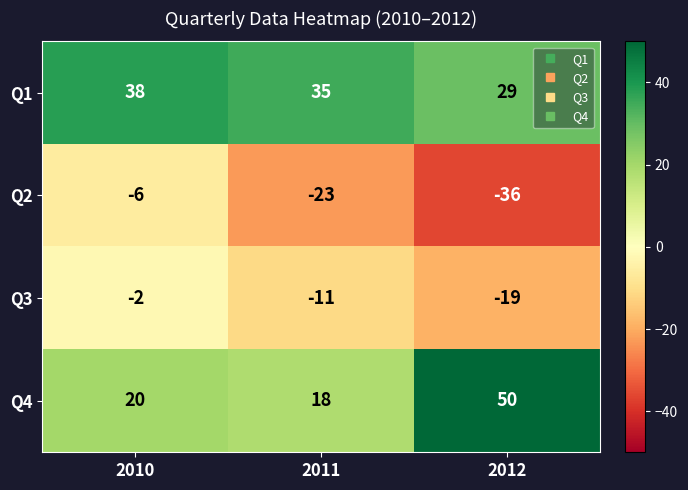

What is the total value across all series at 2010?

50